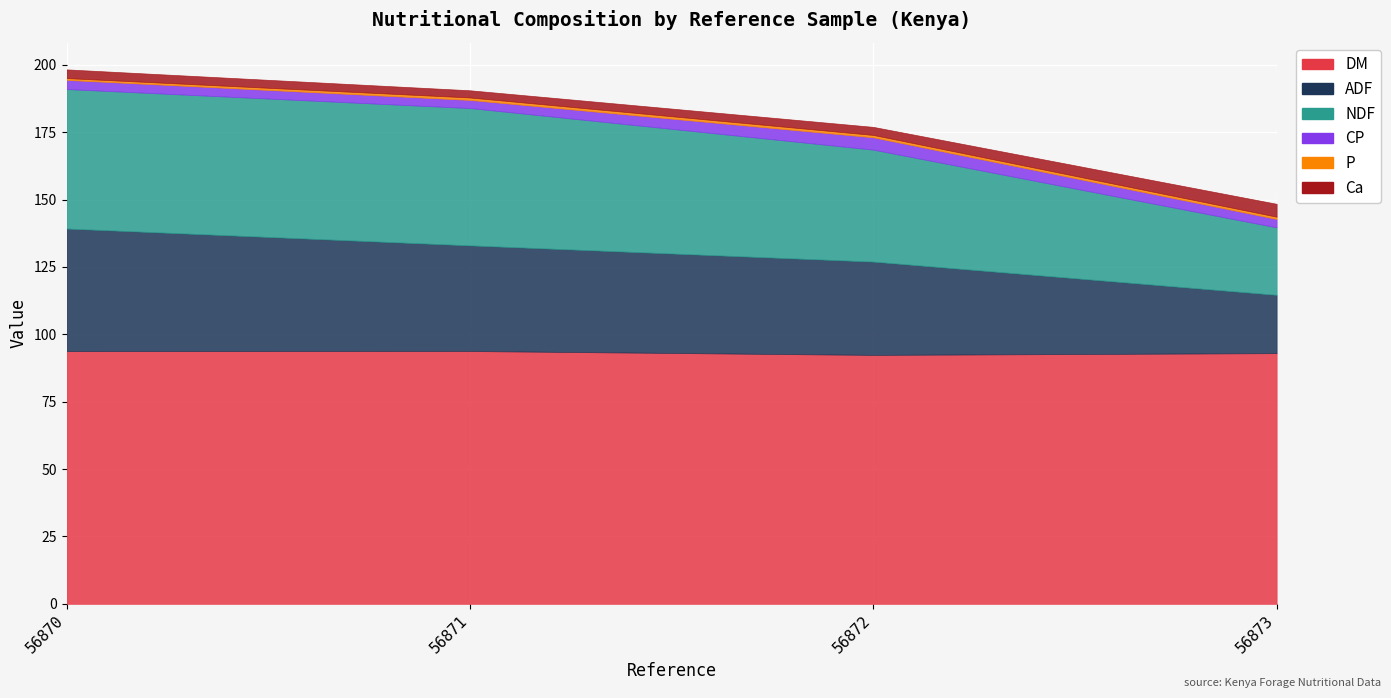

What is the difference between the highest and lowest values at 56873?

92.2